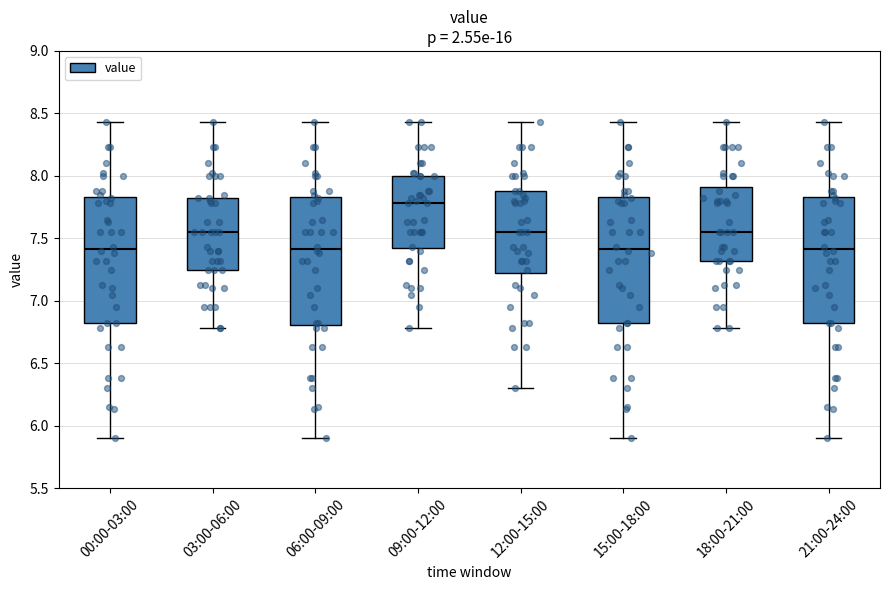

Reading left to right, transcribe this box plot: for each box, give where its median line is, the range the box spans, and where its two whiskers end, as read against the y-axis. The values are not printed on the chart, so give them approximately, as read against the axis.

00:00-03:00: median 7.40, box 6.80 to 7.85, whiskers 5.90 to 8.45
03:00-06:00: median 7.55, box 7.25 to 7.80, whiskers 6.80 to 8.45
06:00-09:00: median 7.40, box 6.80 to 7.85, whiskers 5.90 to 8.45
09:00-12:00: median 7.80, box 7.40 to 8.00, whiskers 6.80 to 8.45
12:00-15:00: median 7.55, box 7.20 to 7.90, whiskers 6.30 to 8.45
15:00-18:00: median 7.40, box 6.80 to 7.85, whiskers 5.90 to 8.45
18:00-21:00: median 7.55, box 7.30 to 7.90, whiskers 6.80 to 8.45
21:00-24:00: median 7.40, box 6.80 to 7.85, whiskers 5.90 to 8.45